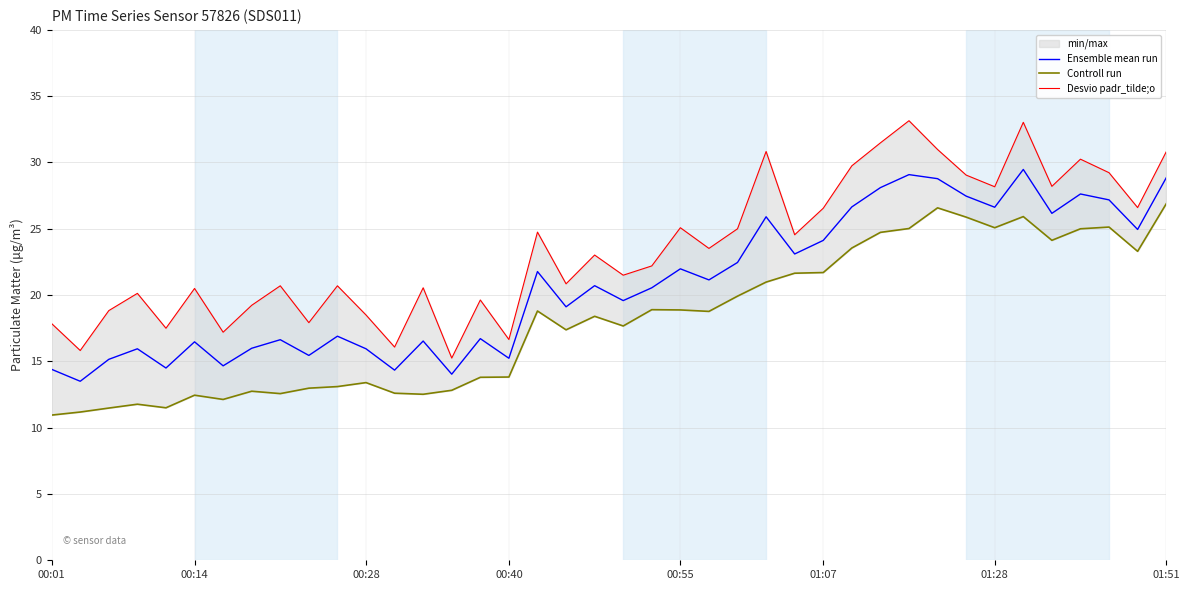

The value of Desvio padr_tilde;o at 23 is 23.5. True or false?

True